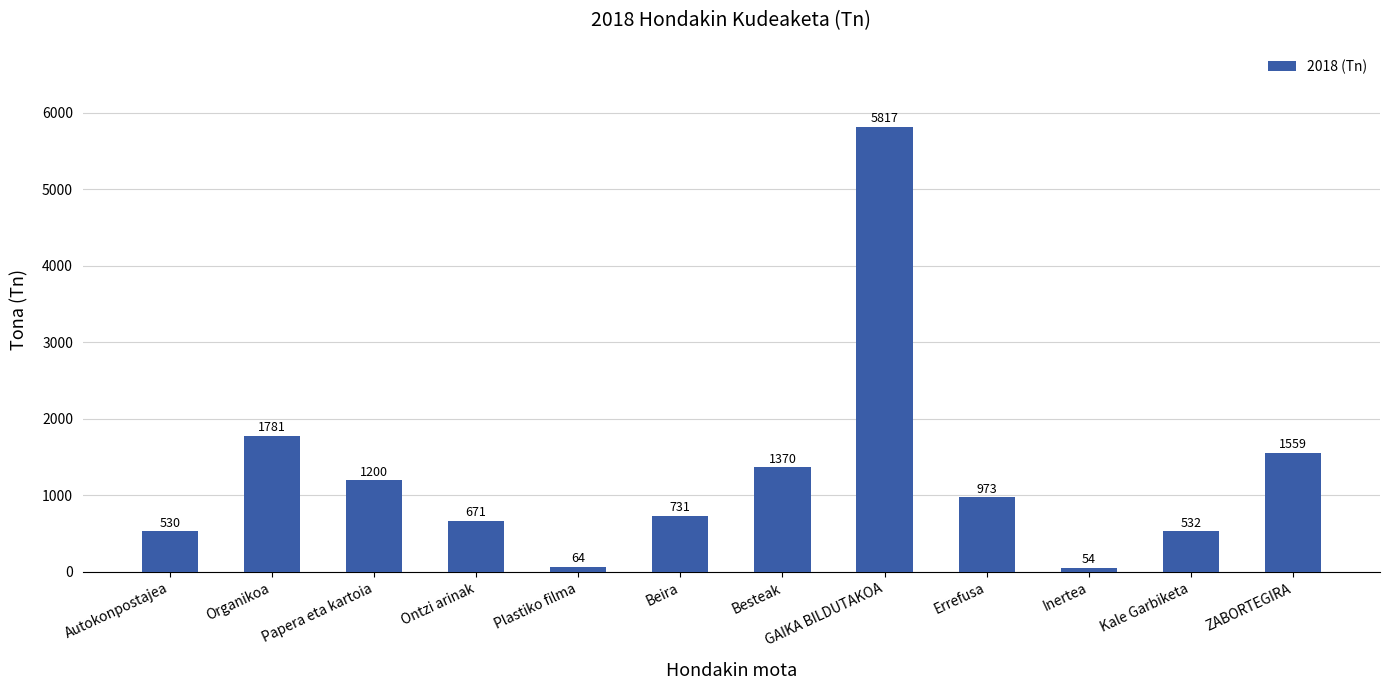

Count the number of data series in this chart.

1